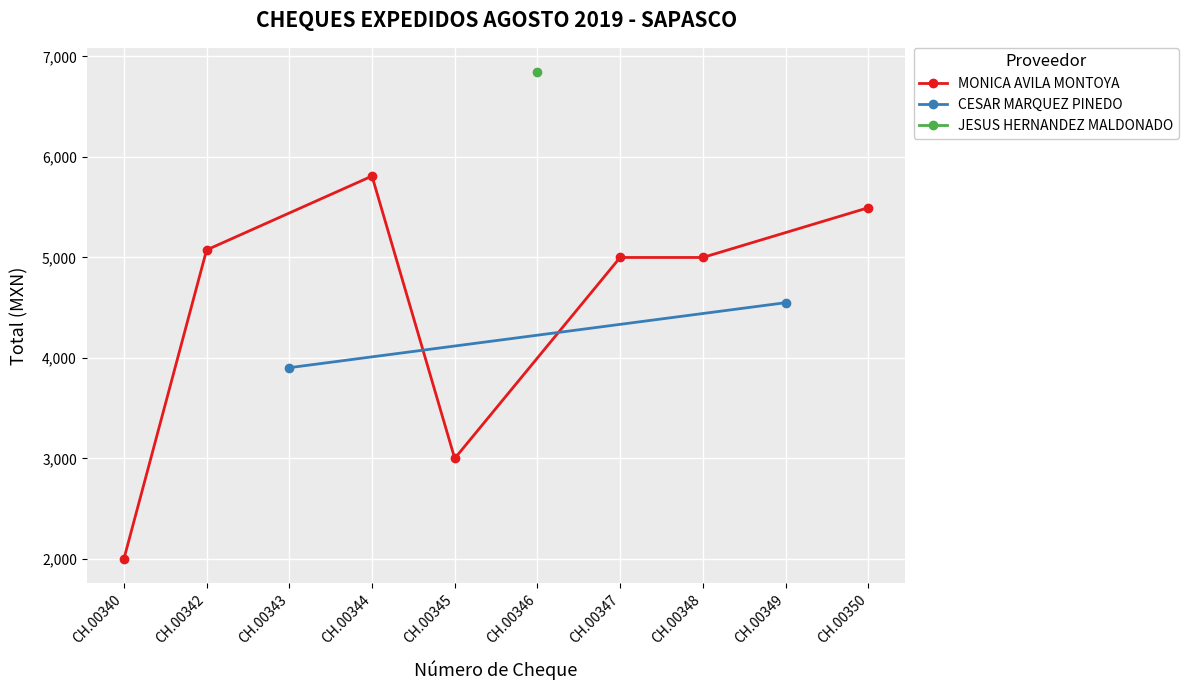

Which category has the lowest value in the MONICA AVILA MONTOYA series?

CH.00340